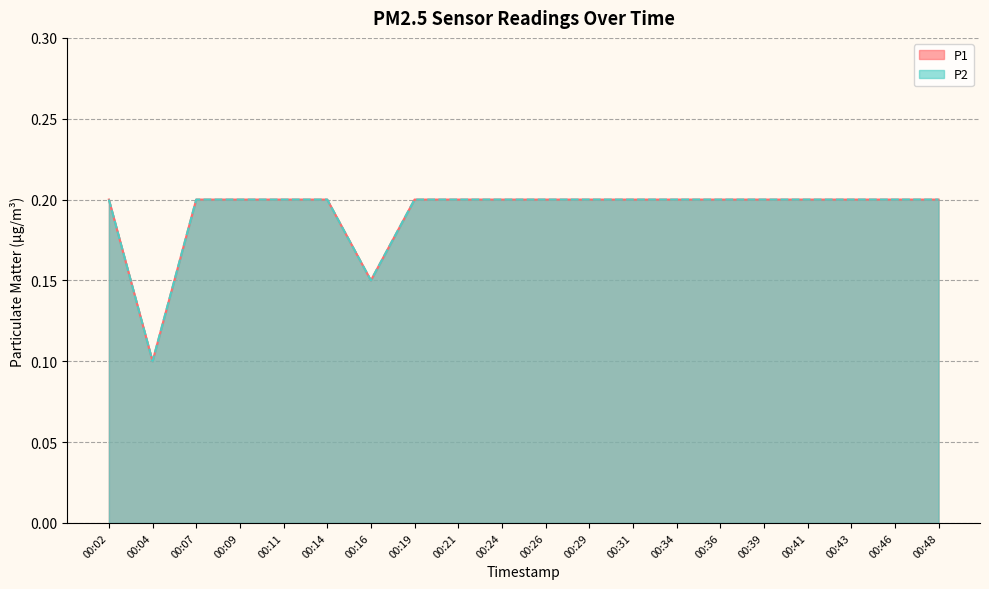

At which category does P1 reach its first local valley?

00:04